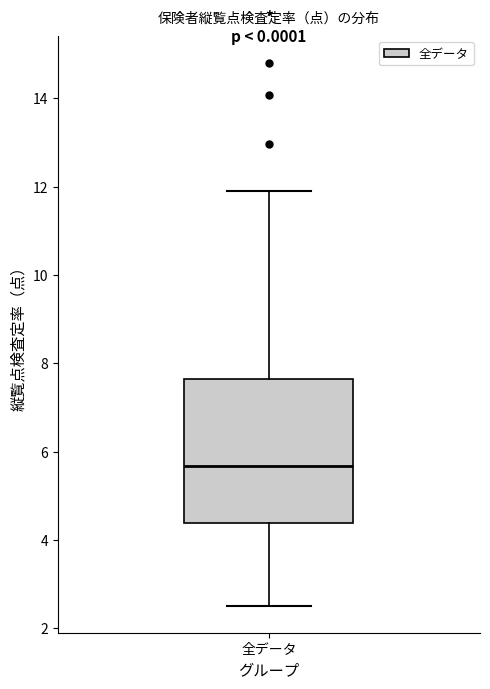

Read this box plot against the y-axis: the position of the median line, the range covered by the box, and the ends of both whiskers. The values are not printed on the chart, so give them approximately, as read against the axis.

median 5.6, box 4.4 to 7.6, whiskers 2.6 to 11.8